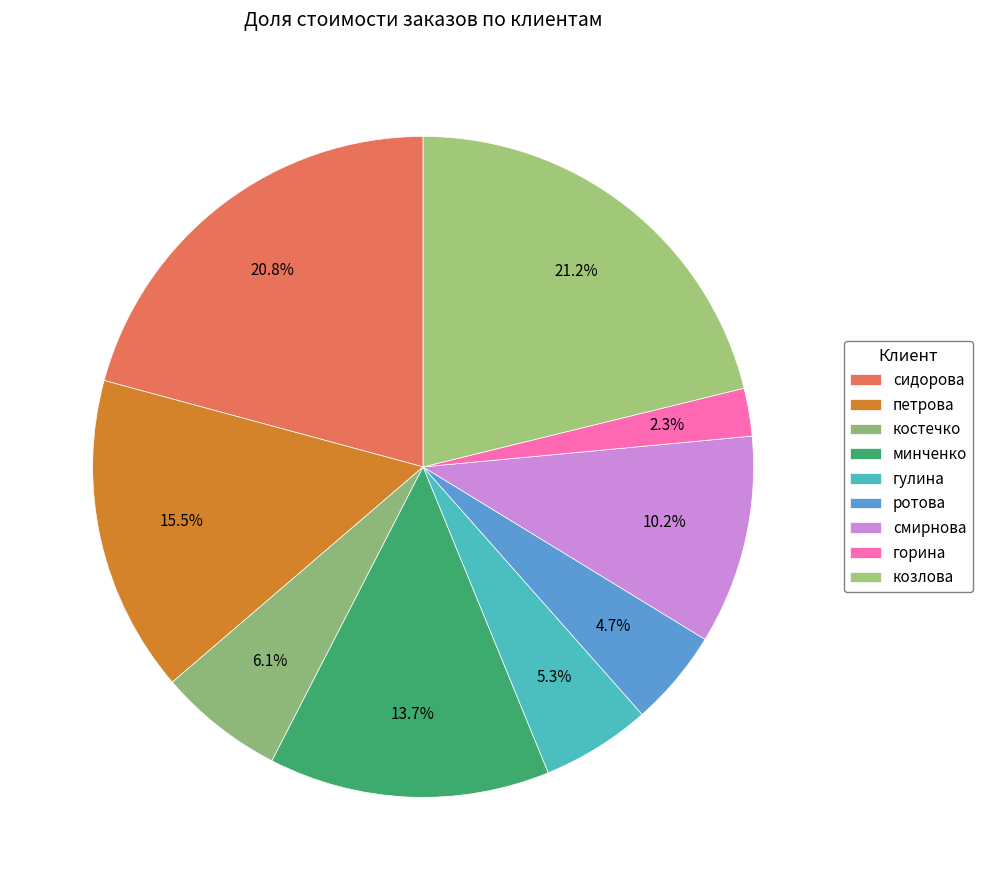

Does козлова represent more than half of the total?

No